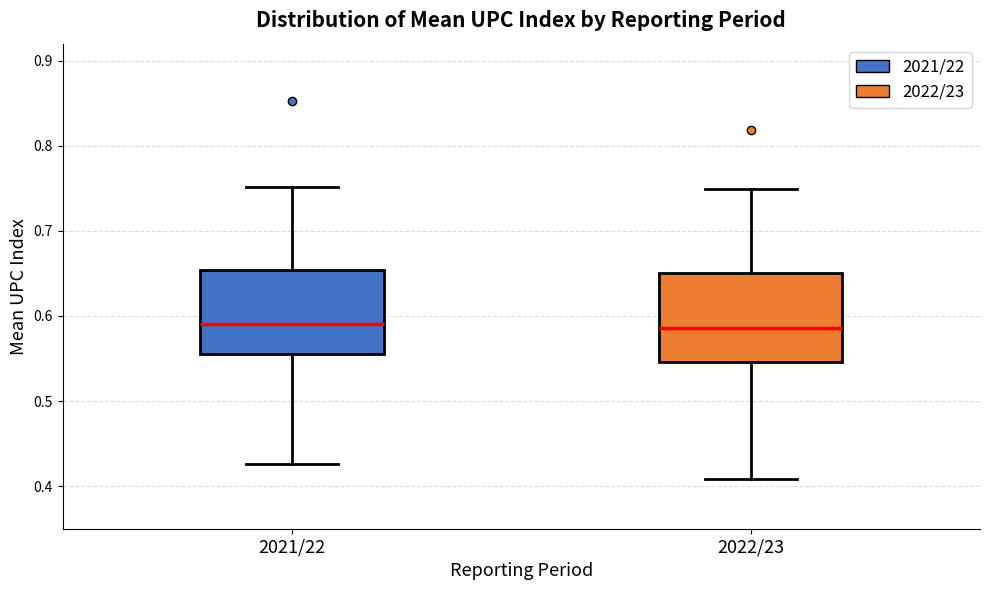

Reading left to right, read every box against the y-axis: the position of its median line, the range the box covers, and the ends of its whiskers. The values are not printed on the chart, so give them approximately, as read against the axis.

2021/22: median 0.59, box 0.56 to 0.65, whiskers 0.43 to 0.75
2022/23: median 0.59, box 0.55 to 0.65, whiskers 0.41 to 0.75